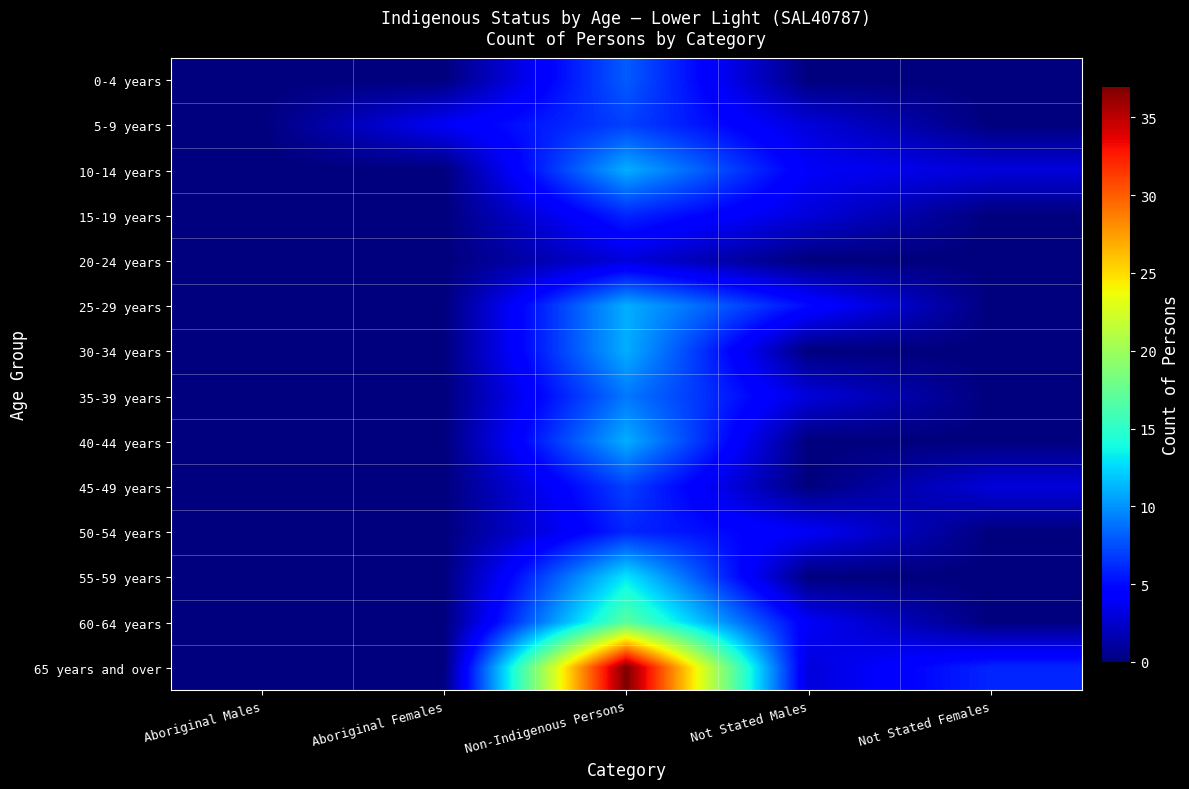

How many series are shown in this chart?

14